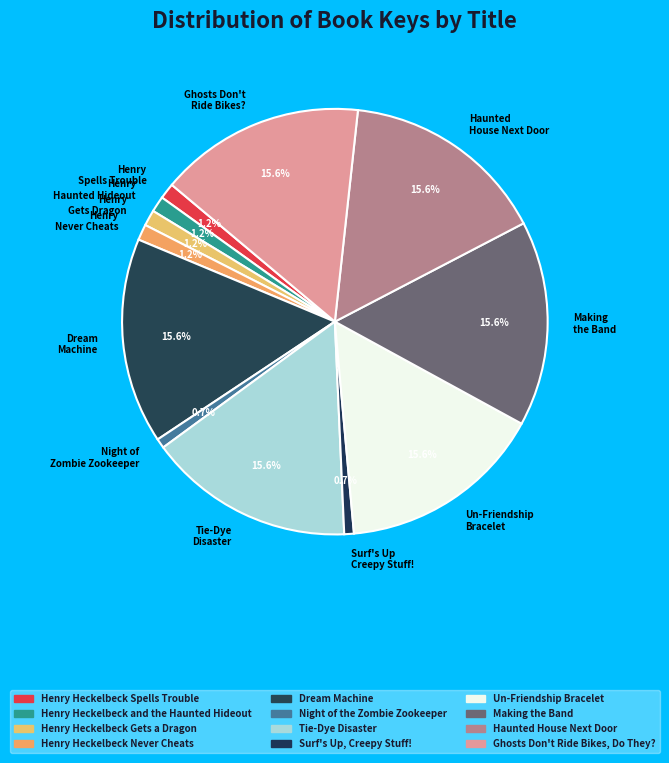

Is the sum of Dream Machine and Ghosts Don't Ride Bikes? greater than half?

No